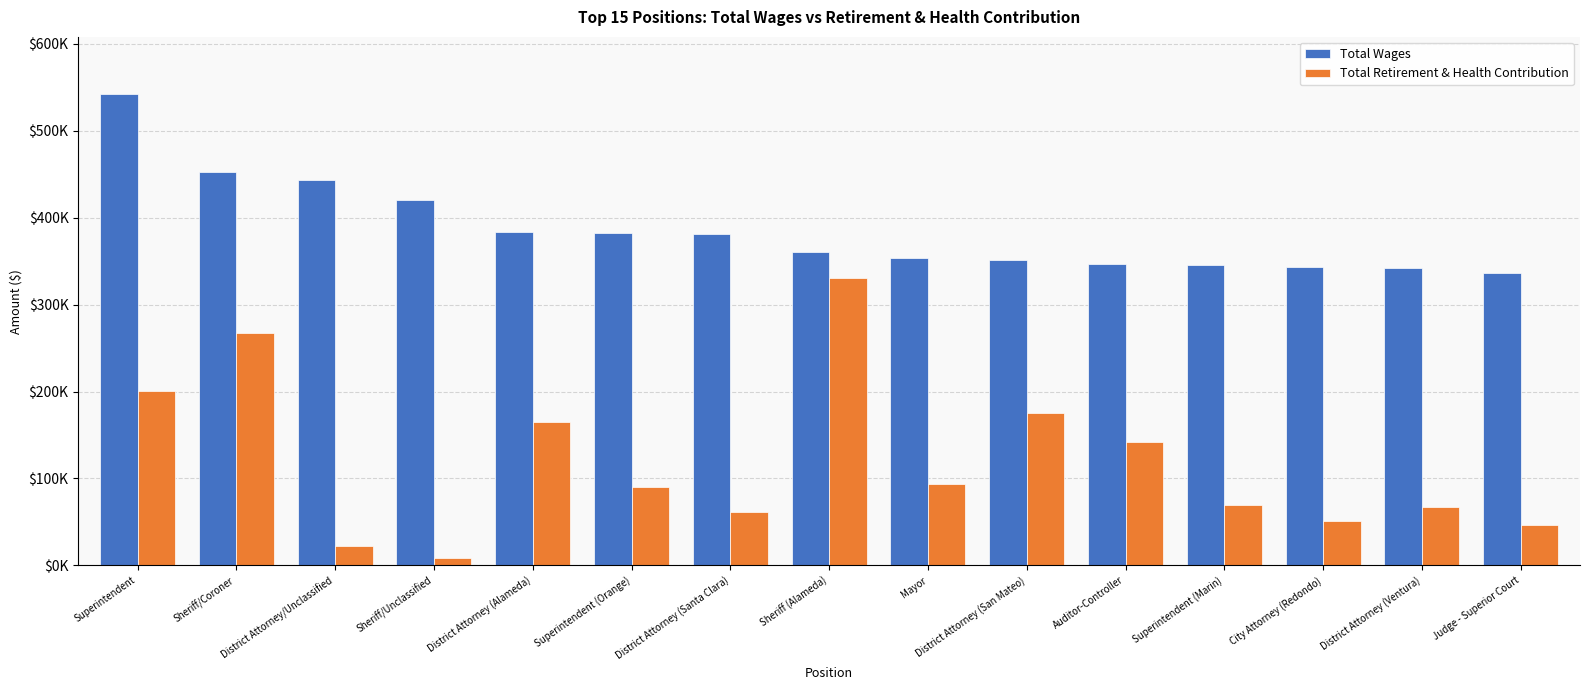

What is the label of the 2nd bar from the left?

Sheriff/Coroner